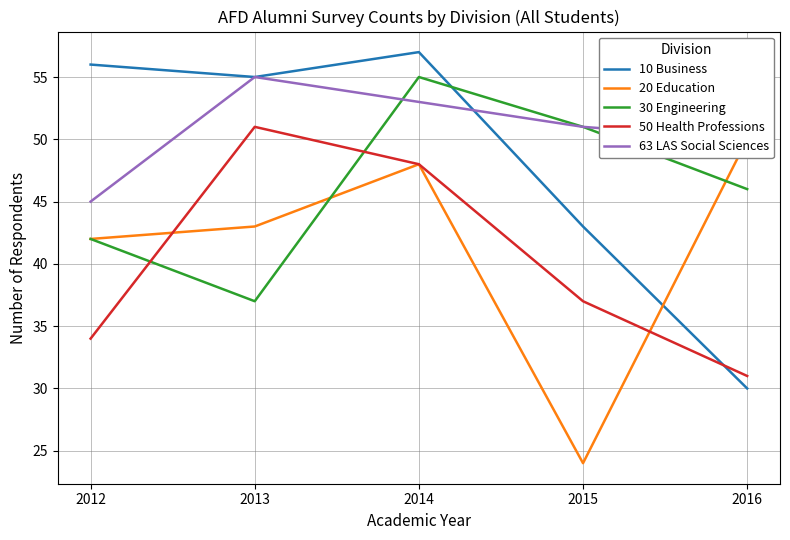

What is the total value across all series at 2015?

206